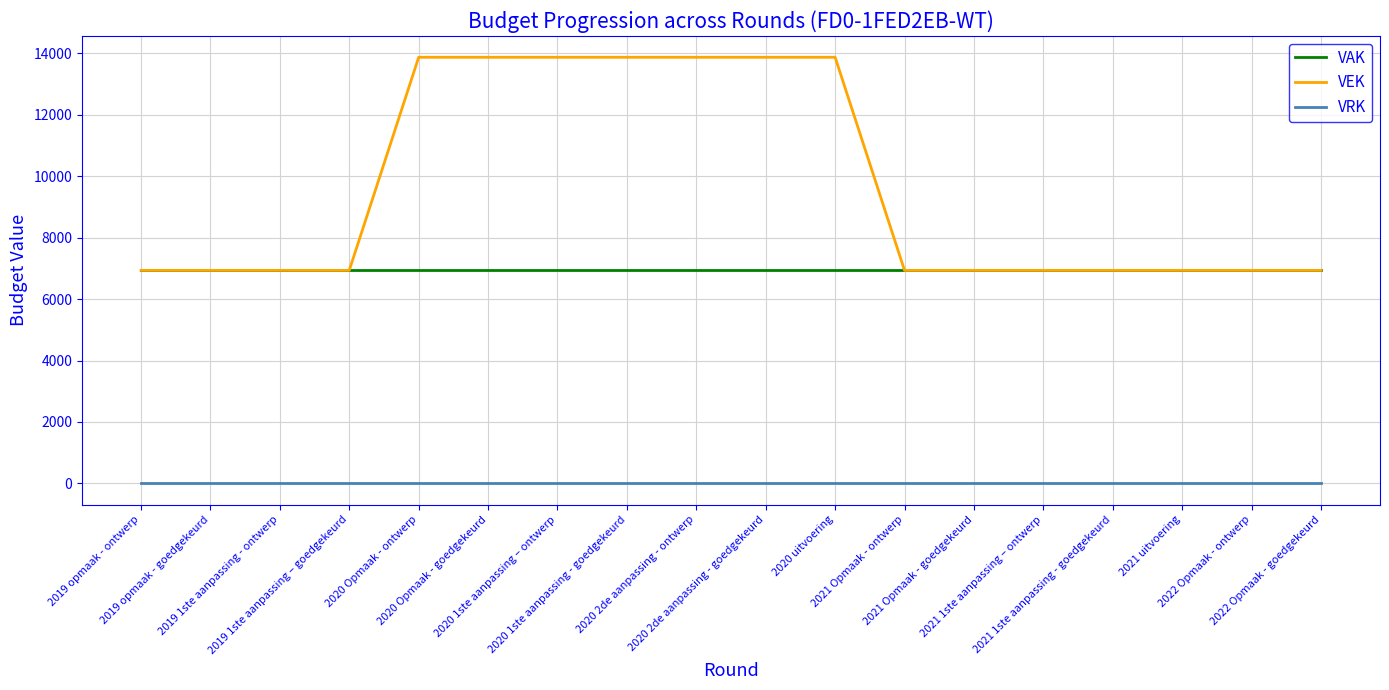

True or false: VEK and VRK cross at least once.

False